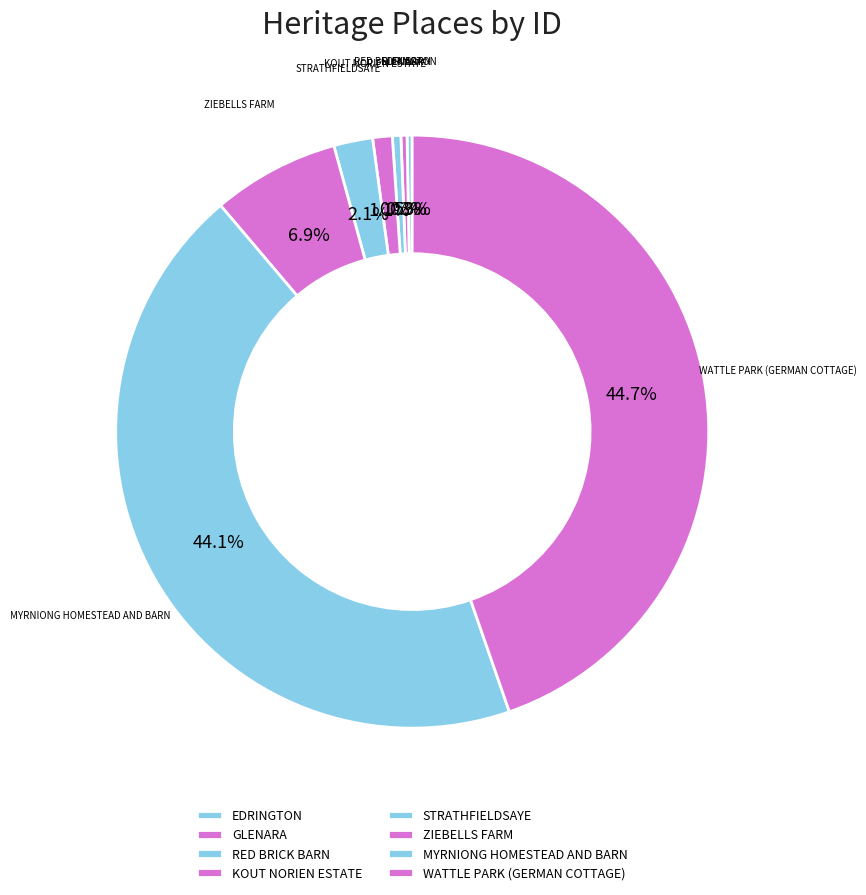

Count the number of slices in the pie.

8